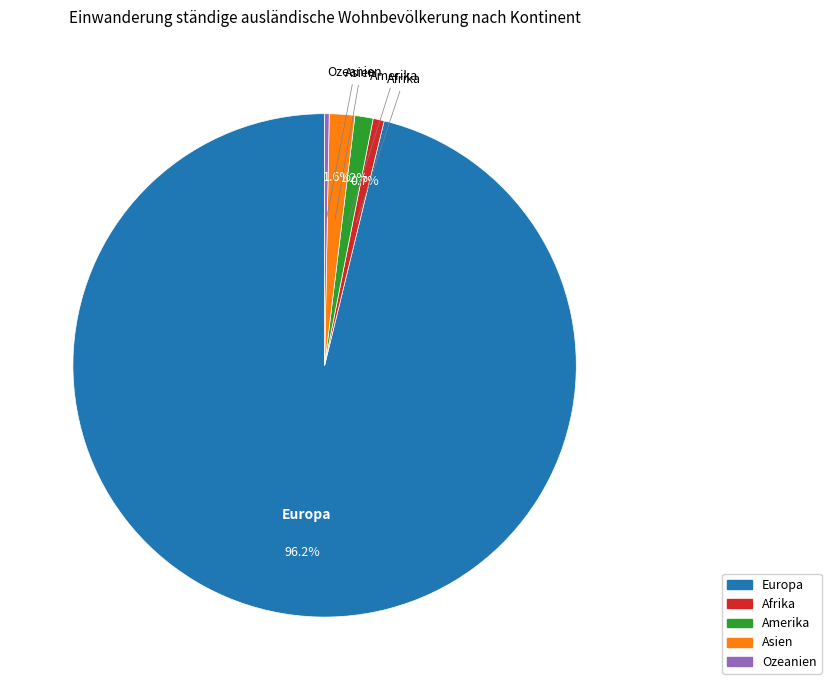

Does any single category account for the majority?

Yes